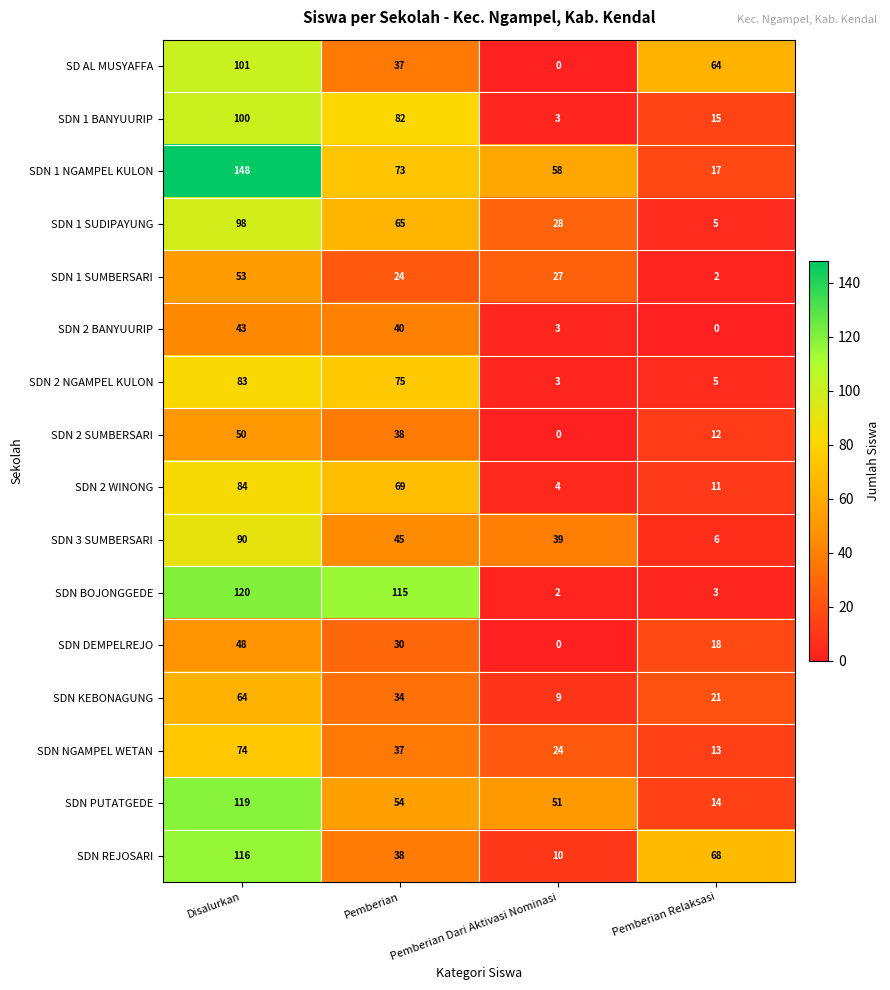

What is the greatest value displayed?

148